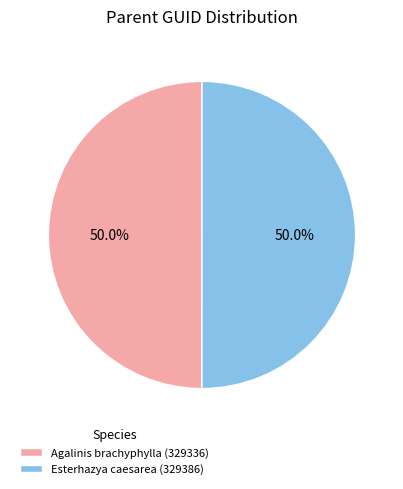

What percentage is the Agalinis brachyphylla (329336) slice, to the nearest percent?

50%